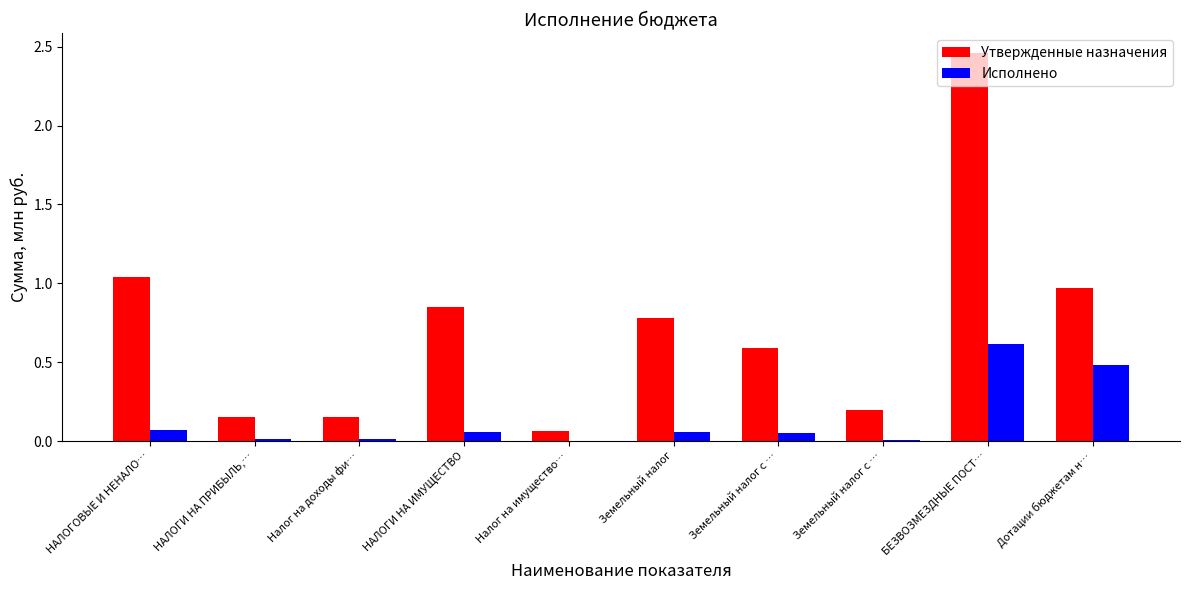

Rank the series by their maximum value, from lowest to highest.

Исполнено, Утвержденные назначения